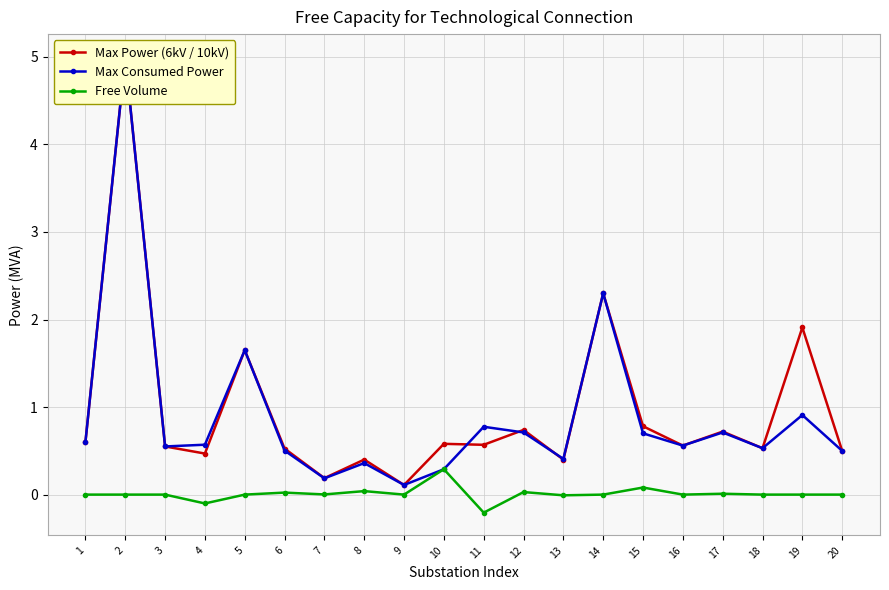

At how many categories does at least one series exceed 0?

20